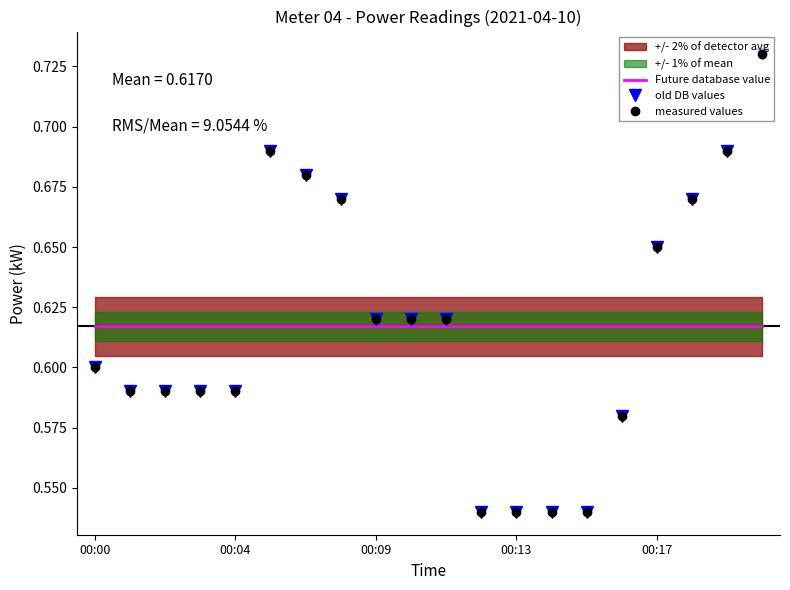

Reading left to right, what are all the values shown in this chart?

Future database value: 0.6	0.6	0.6	0.6	0.6	0.6	0.6	0.6	0.6	0.6	0.6	0.6	0.6	0.6	0.6	0.6	0.6	0.6	0.6	0.6
old DB values: 0.6	0.6	0.6	0.6	0.6	0.7	0.7	0.7	0.6	0.6	0.6	0.5	0.5	0.5	0.5	0.6	0.7	0.7	0.7	0.7
measured values: 0.6	0.6	0.6	0.6	0.6	0.7	0.7	0.7	0.6	0.6	0.6	0.5	0.5	0.5	0.5	0.6	0.7	0.7	0.7	0.7